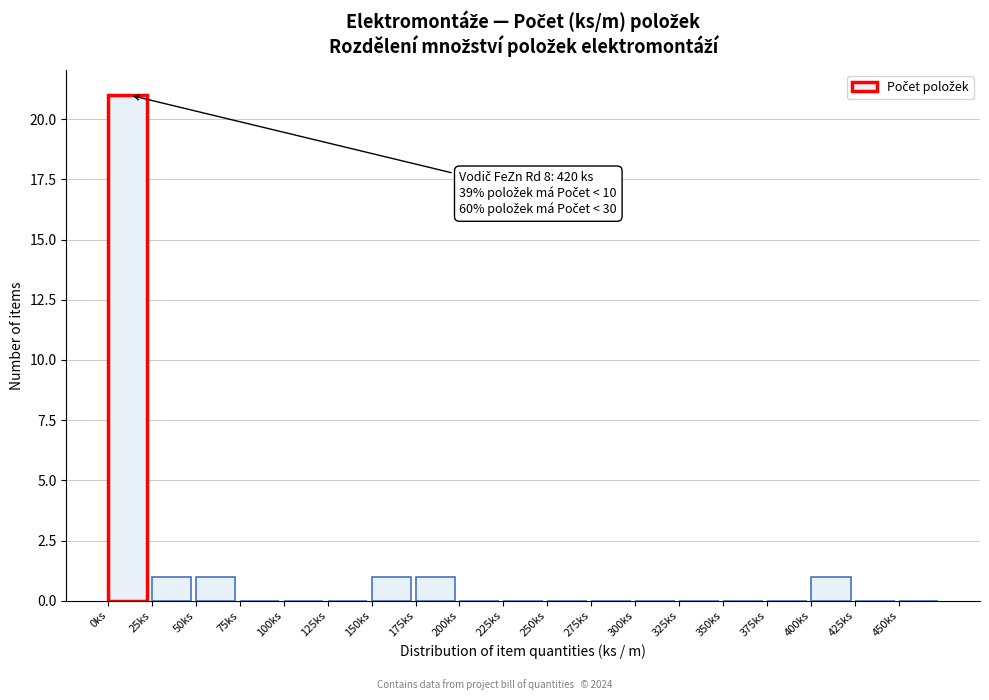

Over which range of the x-axis is the bar tallest?

0 to 25